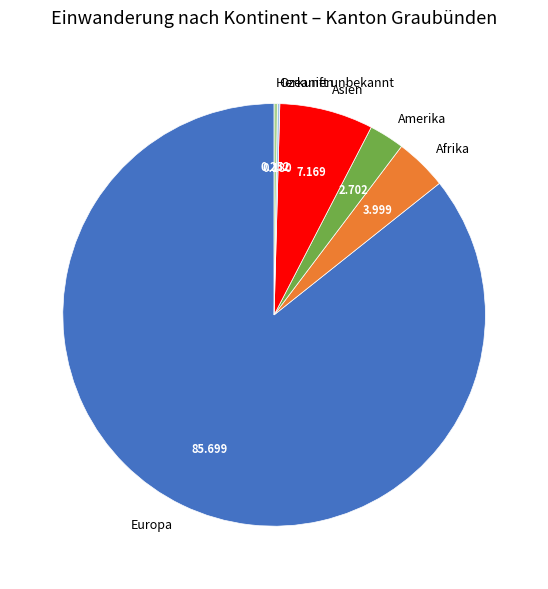

What is the largest slice in the pie chart?

Europa